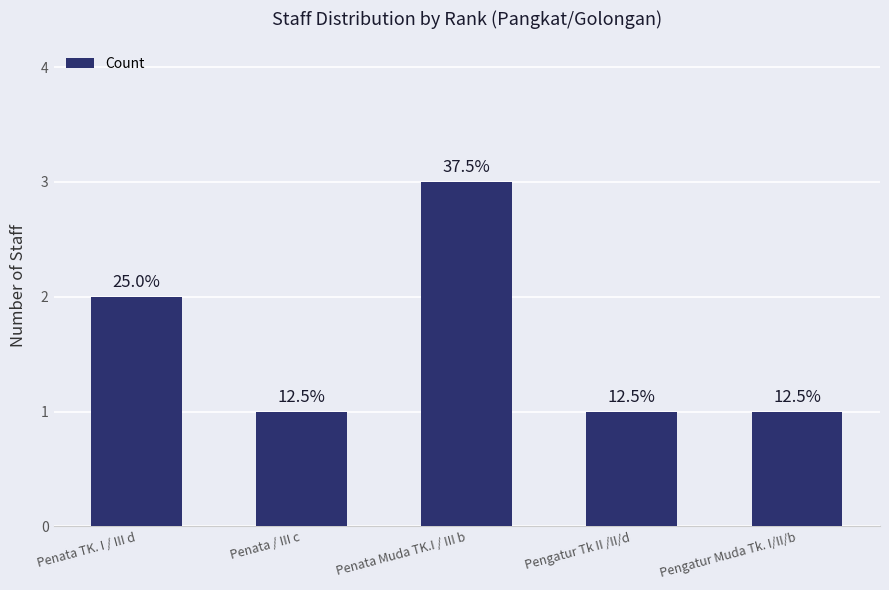

The value at Pengatur Tk II /II/d is 1. True or false?

True